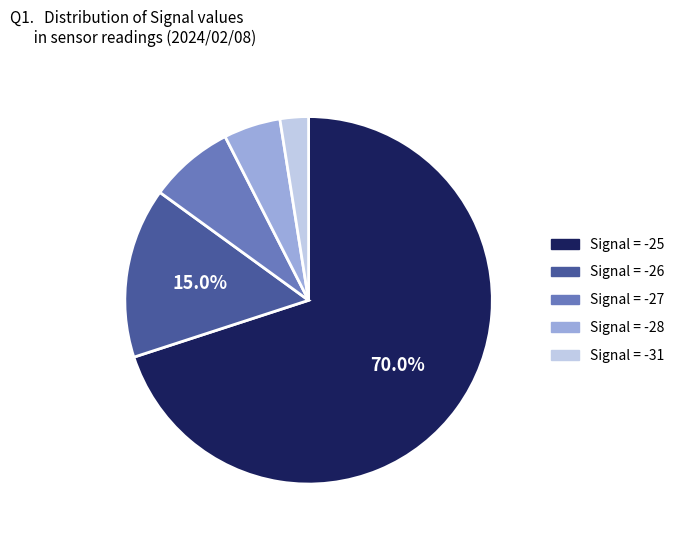

What is the smallest slice in the pie chart?

Signal = -31